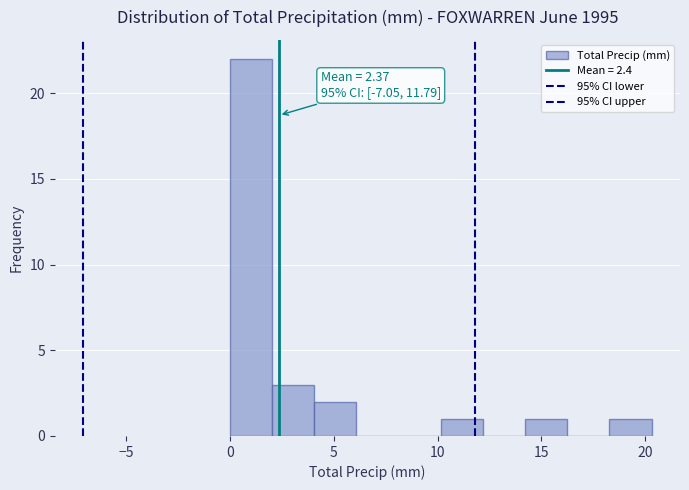

Over which range of the x-axis is the bar tallest?

0.0 to 2.0